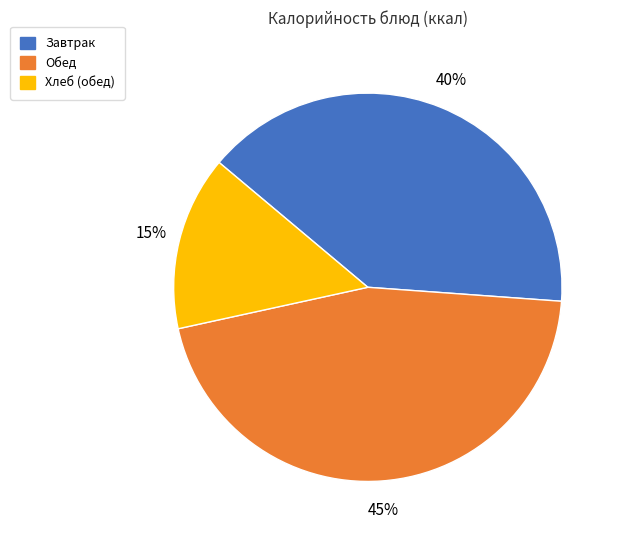

Is there any slice that represents more than half of the pie?

No